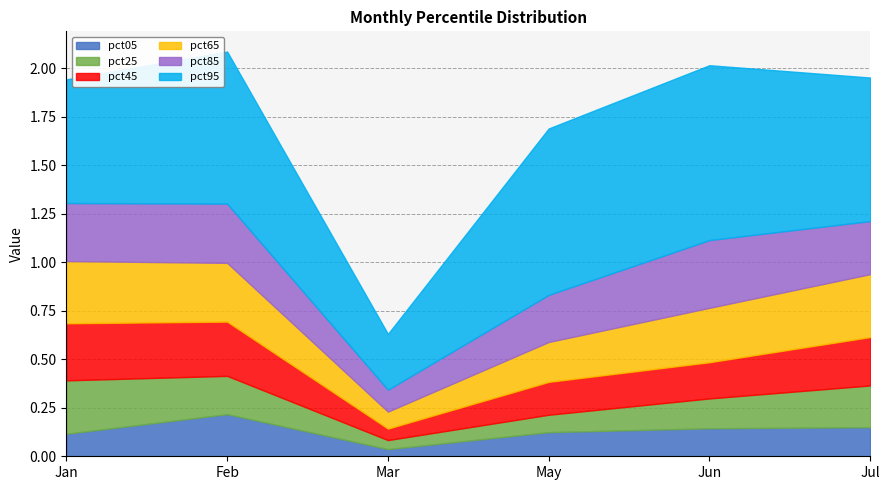

How many interior local peaks does the pct85 series have?

2